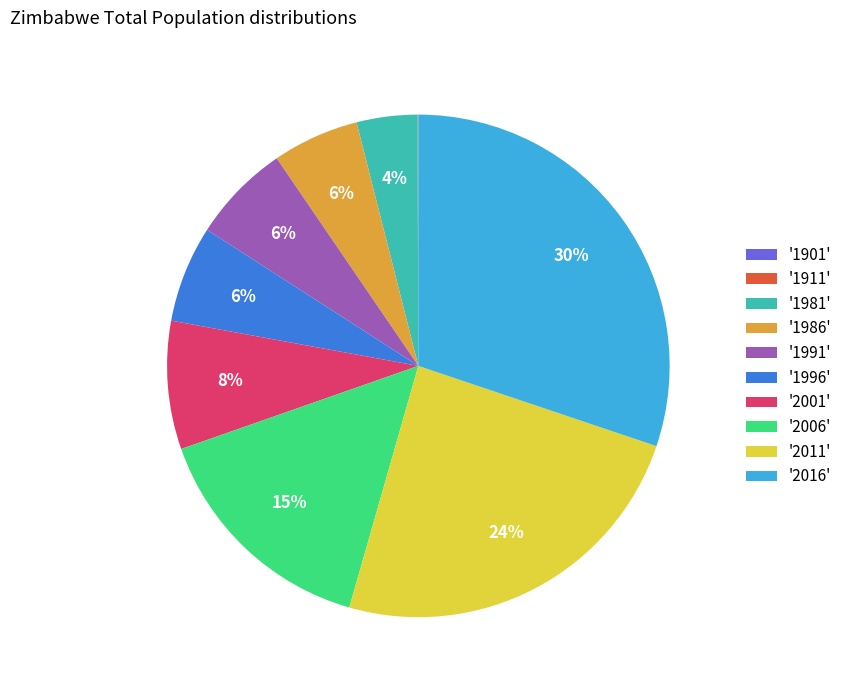

What is the largest slice in the pie chart?

'2016'